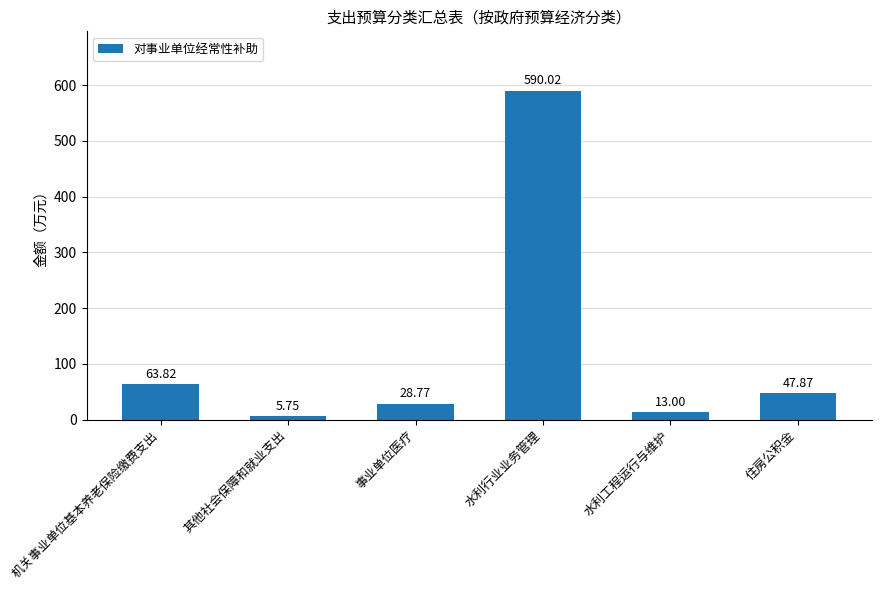

Between 其他社会保障和就业支出 and 住房公积金, which is larger?

住房公积金